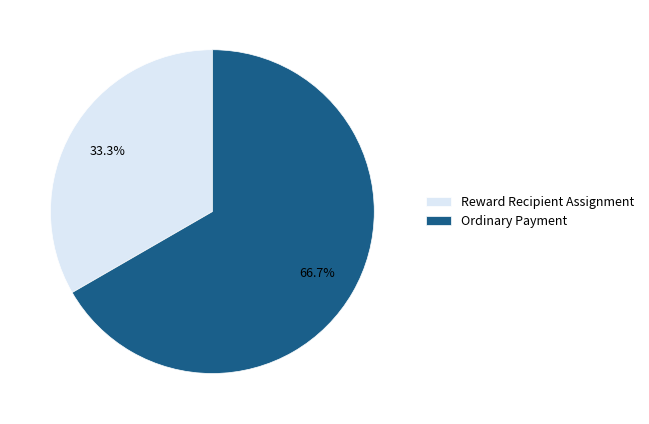

Which category has the biggest portion of the pie?

Ordinary Payment